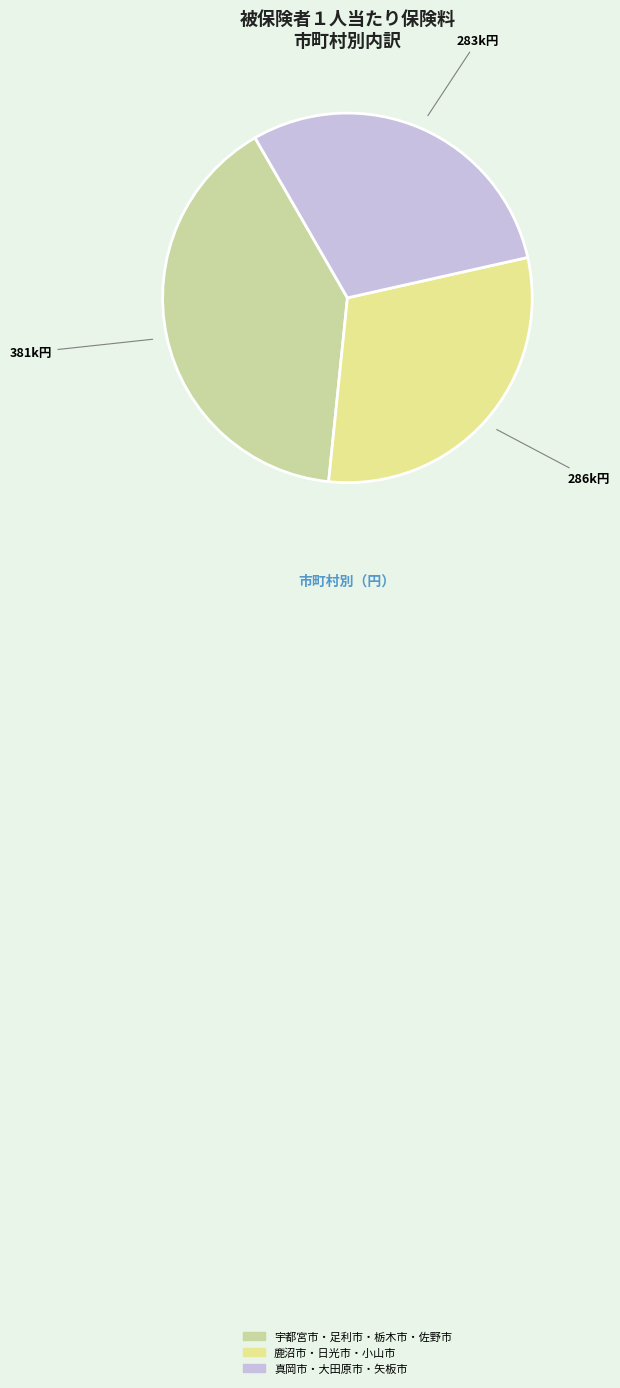

How many slices are in this pie chart?

3